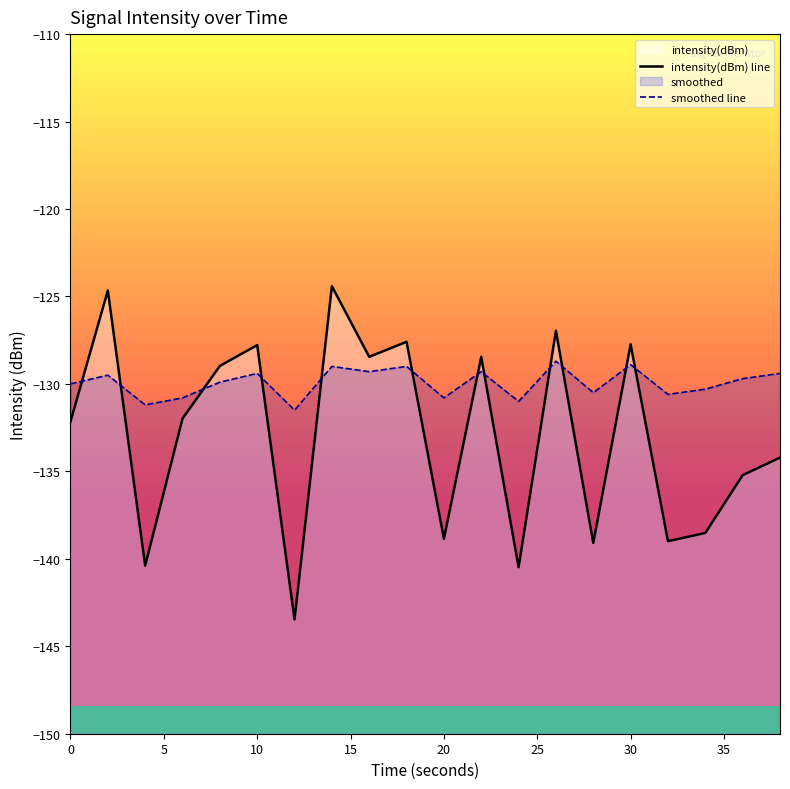

Reading right to left, list all the values displayed in this chart.

intensity(dBm) line: -134.2	-135.2	-138.5	-139.0	-127.7	-139.1	-127.0	-140.5	-128.5	-138.9	-127.6	-128.5	-124.4	-143.5	-127.8	-129.0	-132.0	-140.4	-124.7	-132.2
smoothed line: -129.4	-129.7	-130.3	-130.6	-128.9	-130.5	-128.7	-131.0	-129.3	-130.8	-129.0	-129.3	-129.0	-131.5	-129.4	-129.9	-130.8	-131.2	-129.5	-130.0